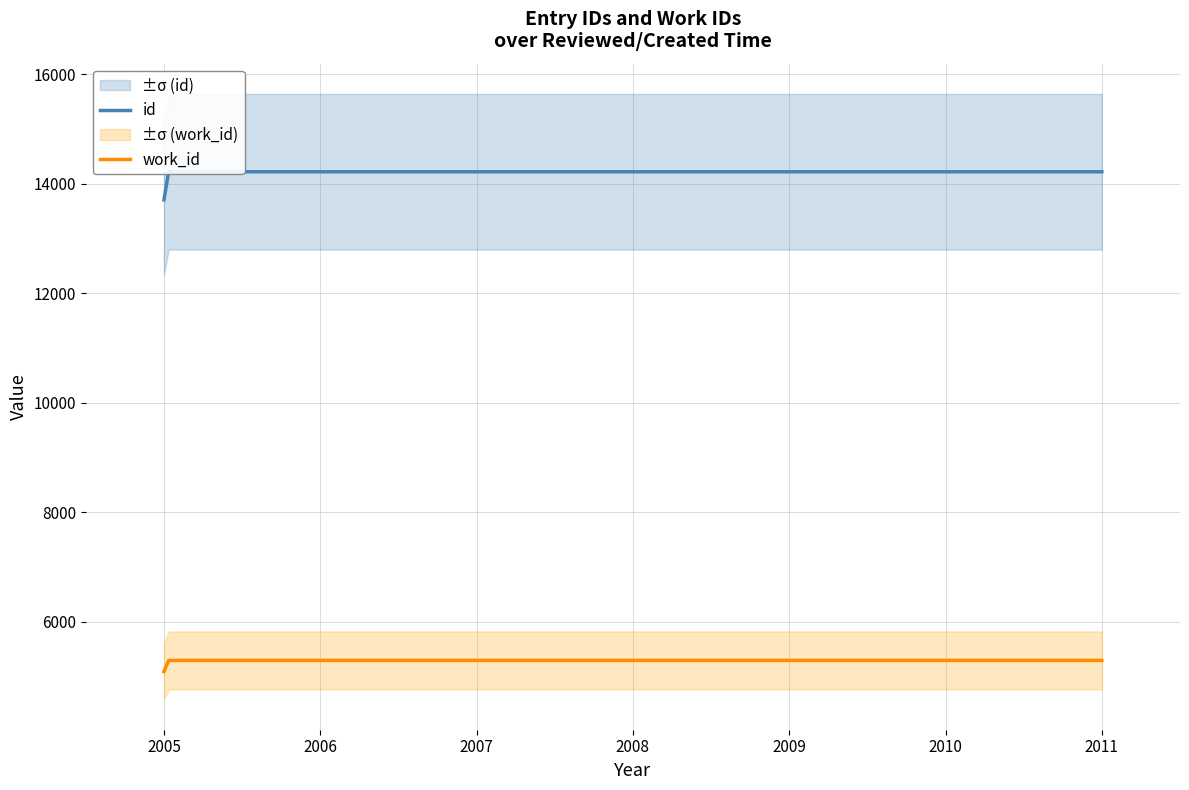

How many lines are shown in the chart?

2